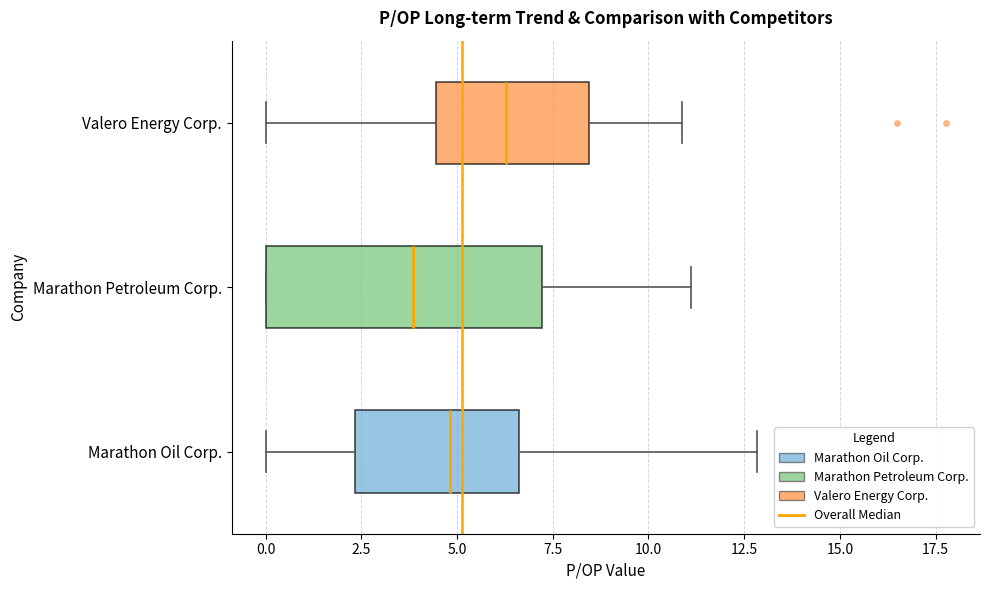

Reading bottom to top, transcribe this box plot: for each box, give where its median line is, the range the box spans, and where its two whiskers end, as read against the x-axis. The values are not printed on the chart, so give them approximately, as read against the axis.

Marathon Oil Corp.: median 5.0, box 2.5 to 6.5, whiskers 0.0 to 13.0
Marathon Petroleum Corp.: median 4.0, box 0.0 to 7.0, whiskers 0.0 to 11.0
Valero Energy Corp.: median 6.5, box 4.5 to 8.5, whiskers 0.0 to 11.0